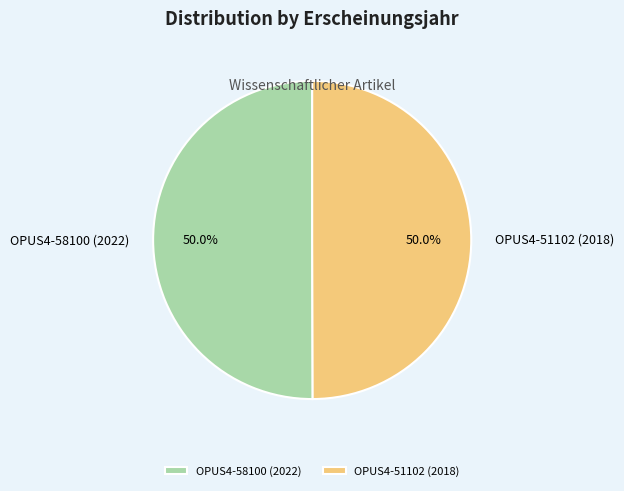

To the nearest percent, what is the combined percentage of OPUS4-51102 (2018) and OPUS4-58100 (2022)?

100%